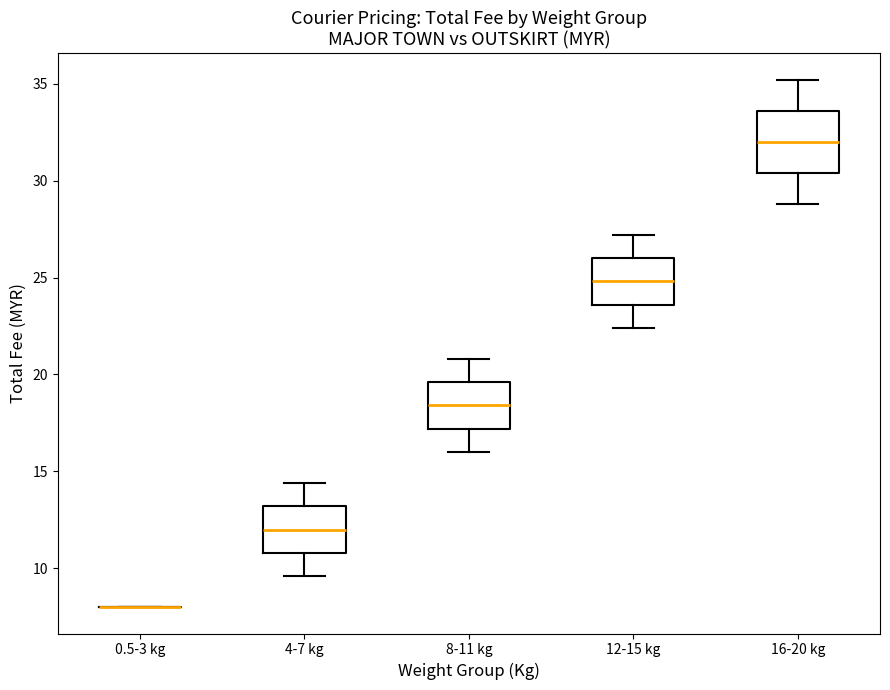

Reading left to right, read every box against the y-axis: the position of its median line, the range the box covers, and the ends of its whiskers. The values are not printed on the chart, so give them approximately, as read against the axis.

0.5-3 kg: box collapsed to a line at 8.0, whiskers 8.0 to 8.0
4-7 kg: median 12.0, box 11.0 to 13.0, whiskers 9.5 to 14.5
8-11 kg: median 18.5, box 17.0 to 19.5, whiskers 16.0 to 21.0
12-15 kg: median 25.0, box 23.5 to 26.0, whiskers 22.5 to 27.0
16-20 kg: median 32.0, box 30.5 to 33.5, whiskers 29.0 to 35.0